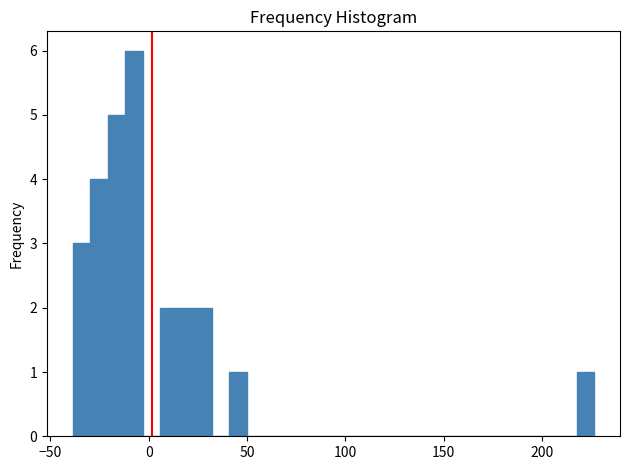

Read against the x-axis, roughly where is the centre of the tallest bar?

-10